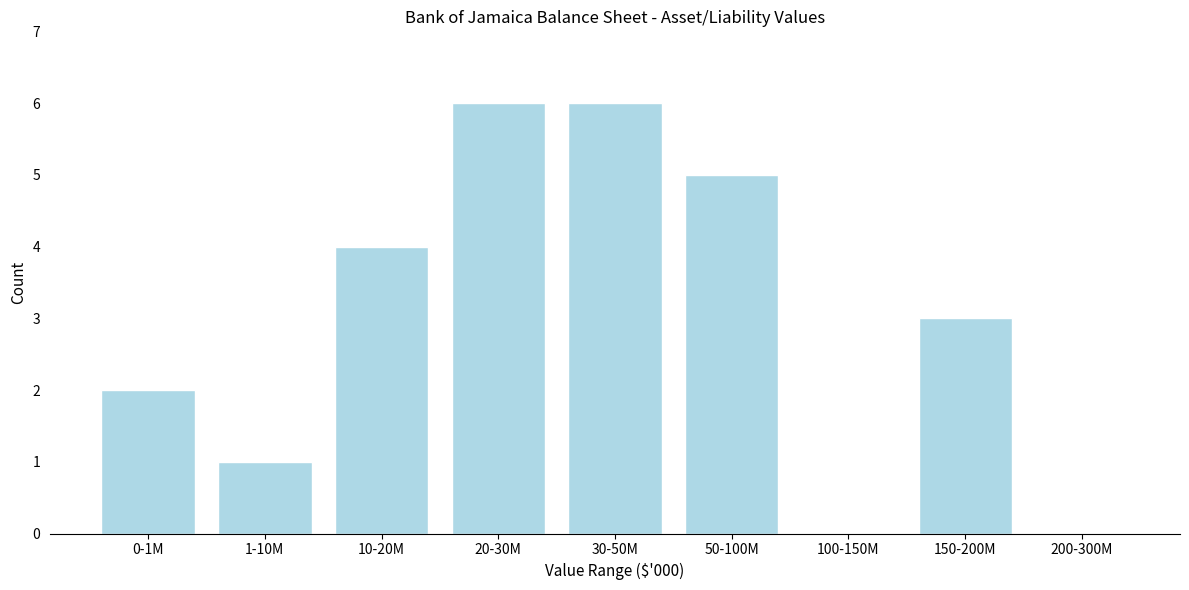

Reading left to right, extract all data points from this chart.

0-1M=2	1-10M=1	10-20M=4	20-30M=6	30-50M=6	50-100M=5	100-150M=0	150-200M=3	200-300M=0